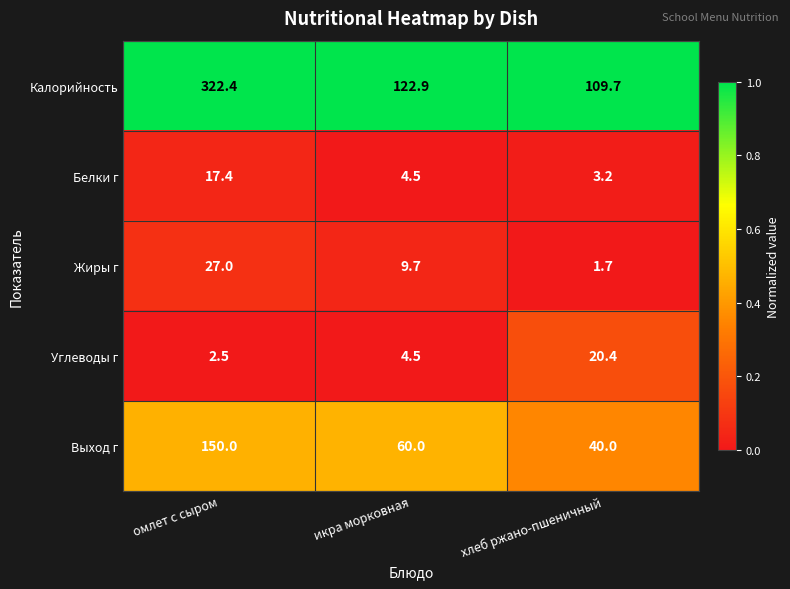

What is the total value across all series at хлеб ржано-пшеничный?

175.0